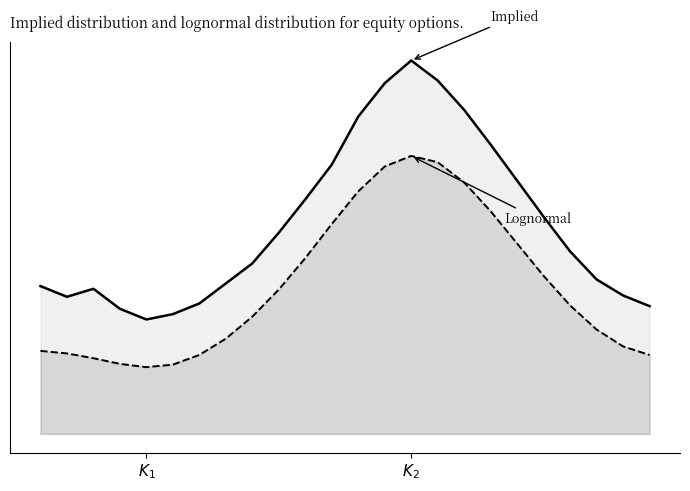

Does the chart have visible grid lines?

No